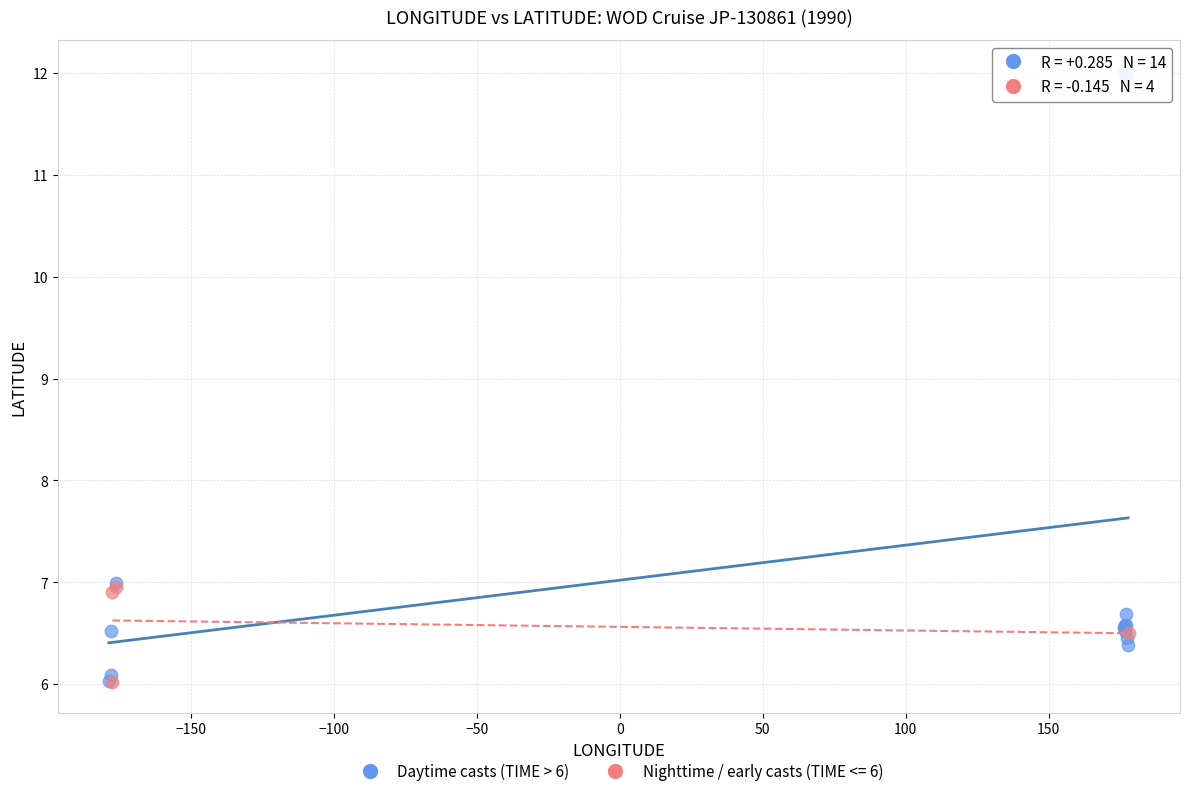

Which series has the largest Y range (max minus min)?

Daytime casts (TIME > 6)